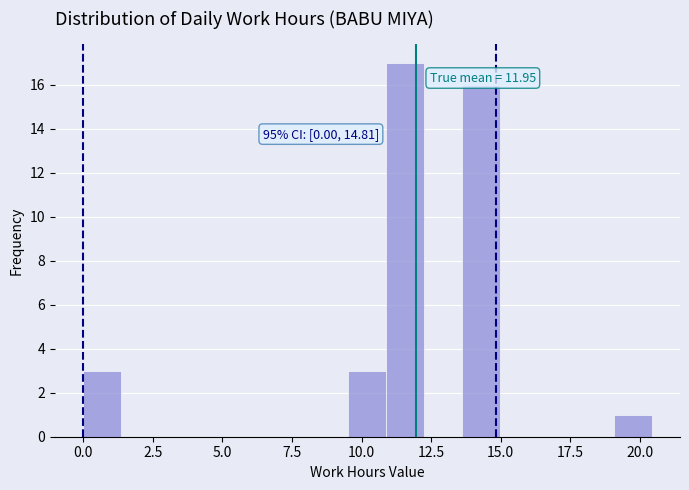

Read against the x-axis, roughly where is the centre of the tallest bar?

11.5